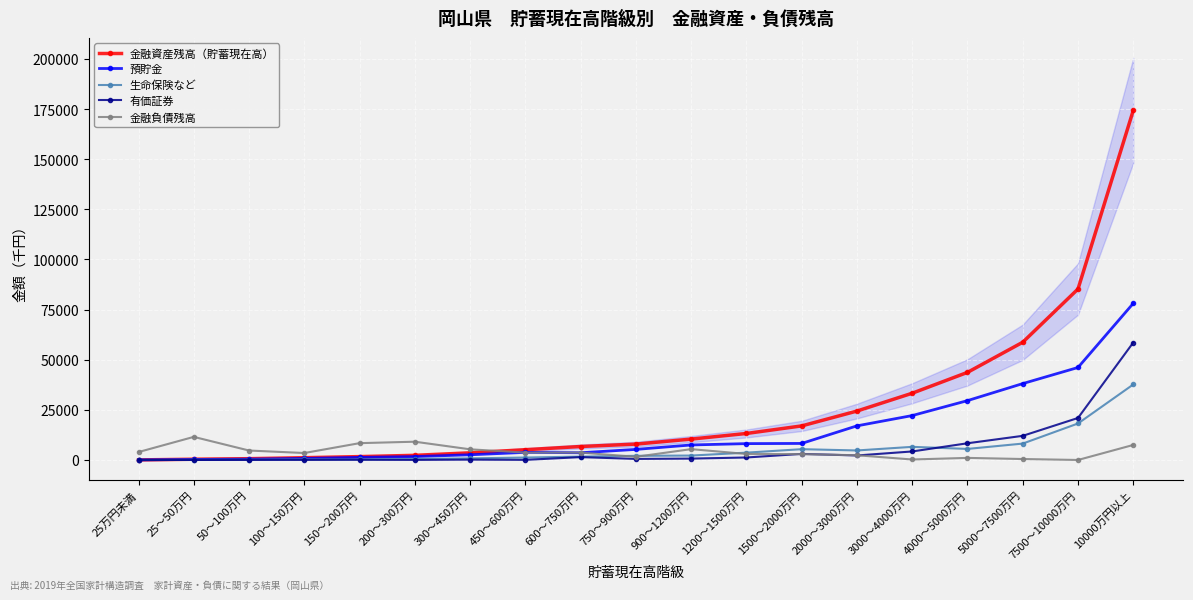

Count the number of data series in this chart.

5